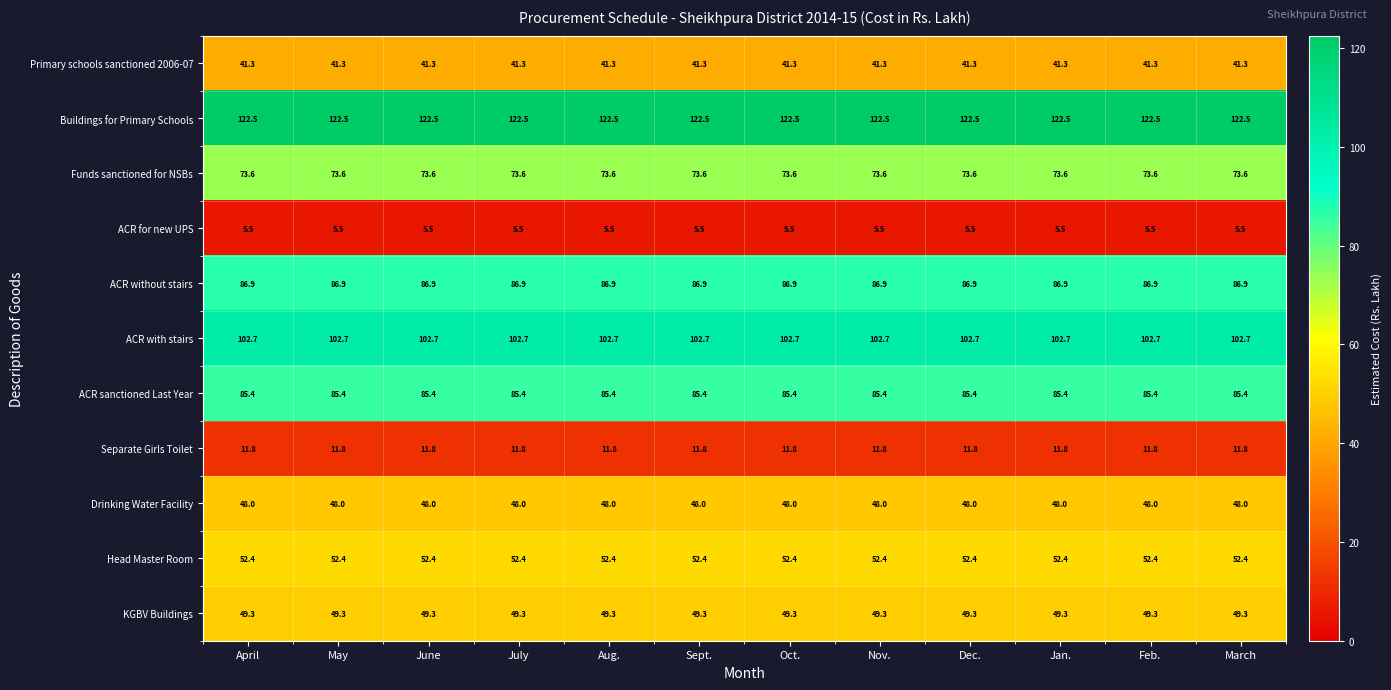

What value does the Separate Girls Toilet series have at Jan.?

11.8